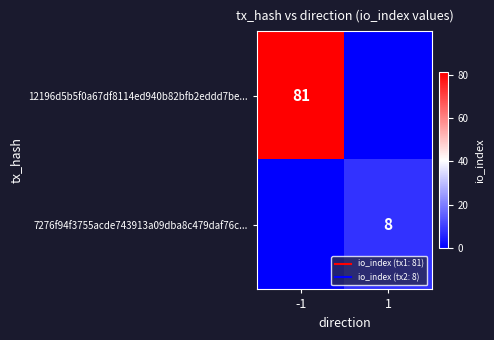

List the series in order of their overall mean, highest first.

12196d5b5f0a67df8114ed940b82bfb2eddd7be..., 7276f94f3755acde743913a09dba8c479daf76c...